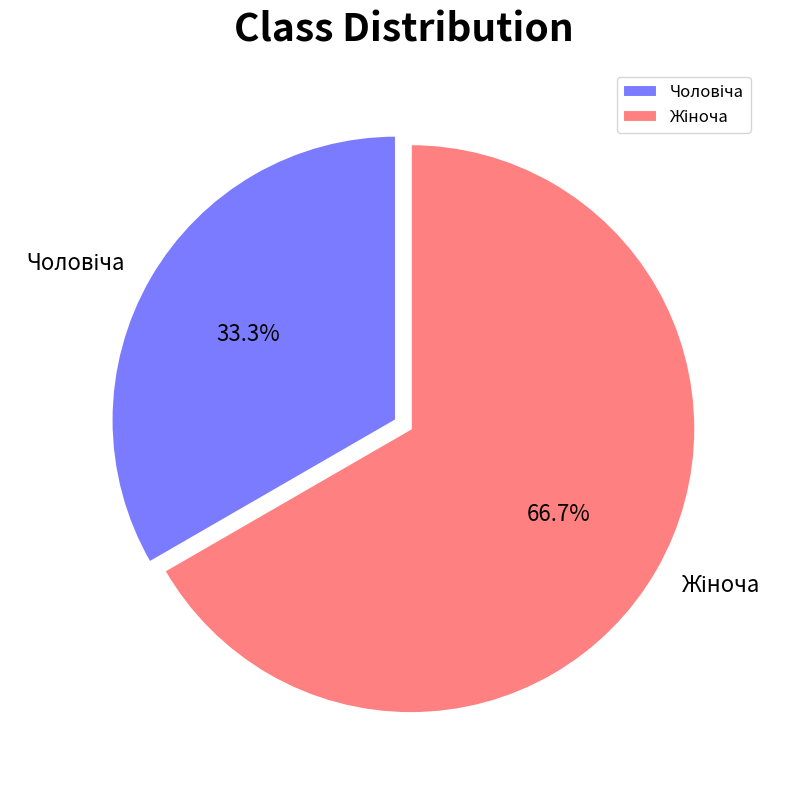

Is there a majority slice in this chart?

Yes